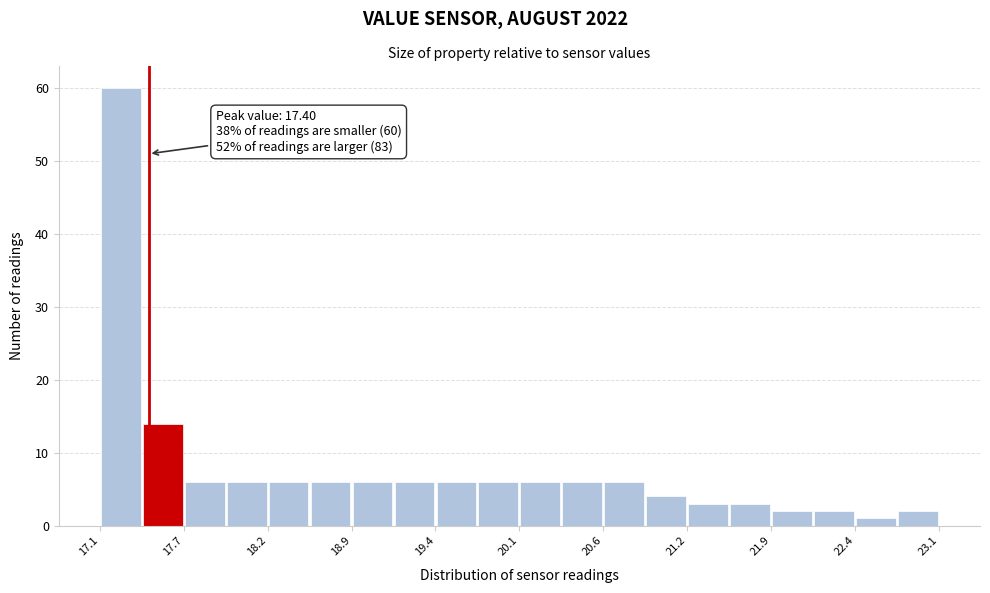

Read against the x-axis, roughly where is the centre of the tallest bar?

17.2